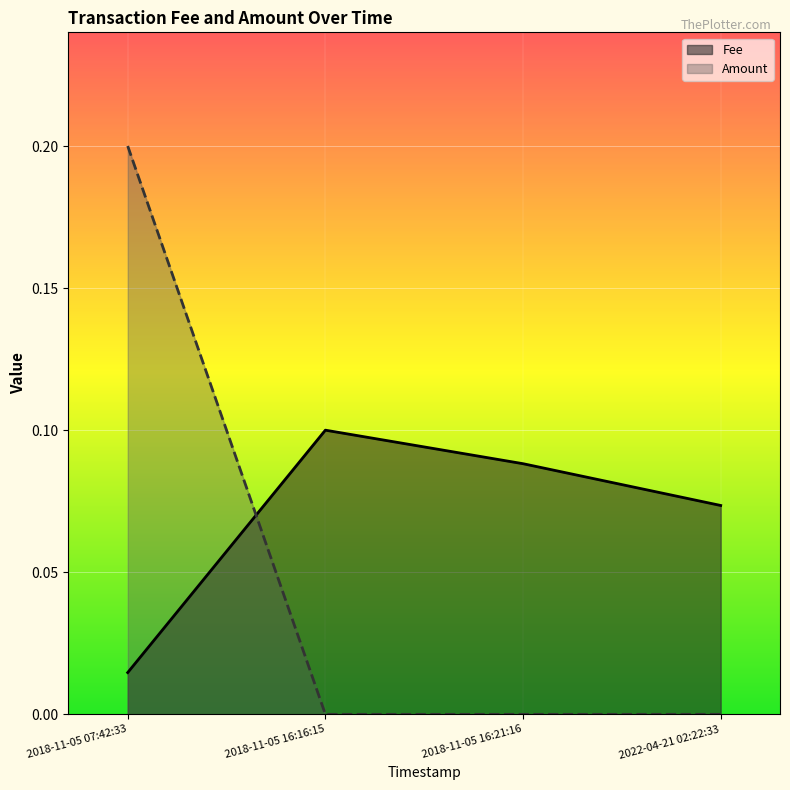

Rank the series by their maximum value, from lowest to highest.

Fee, Amount